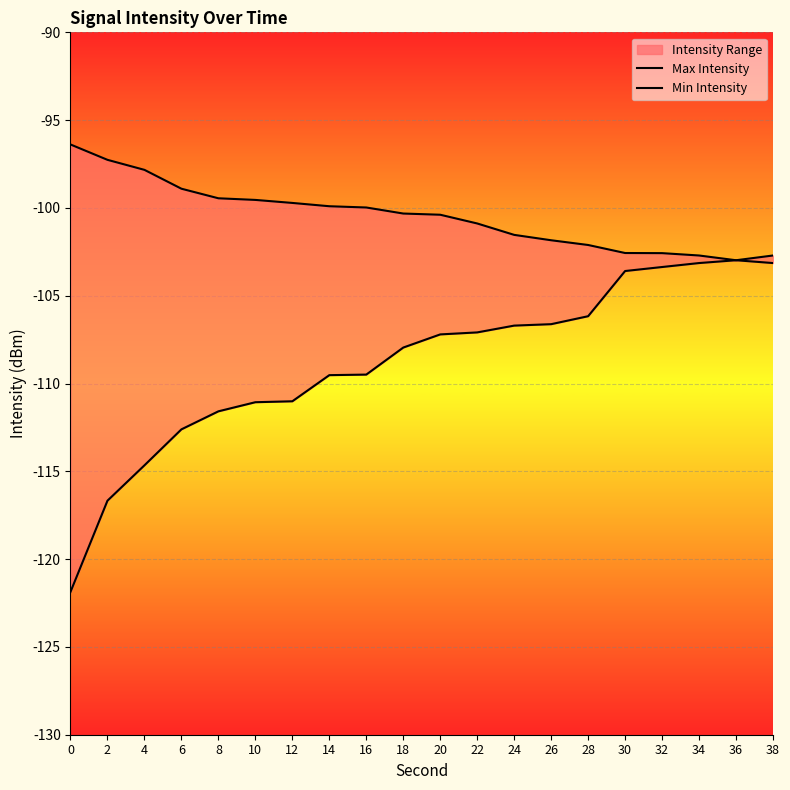

How many distinct data groups are displayed?

2